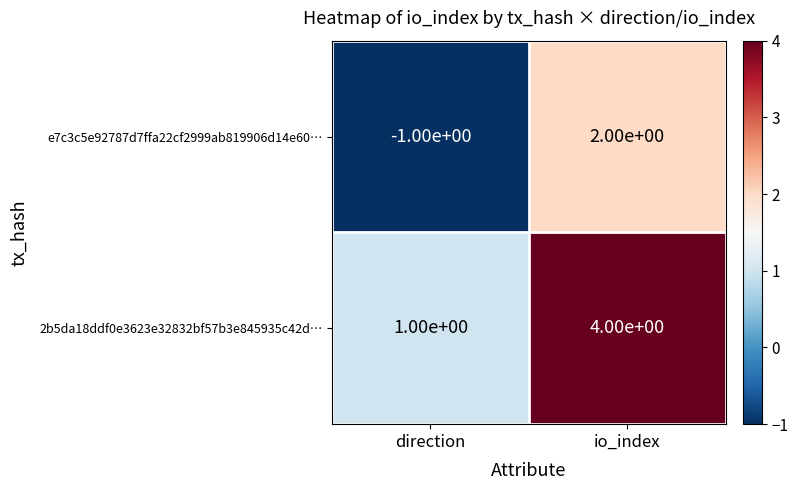

What is the difference between the highest and lowest values at direction?

2